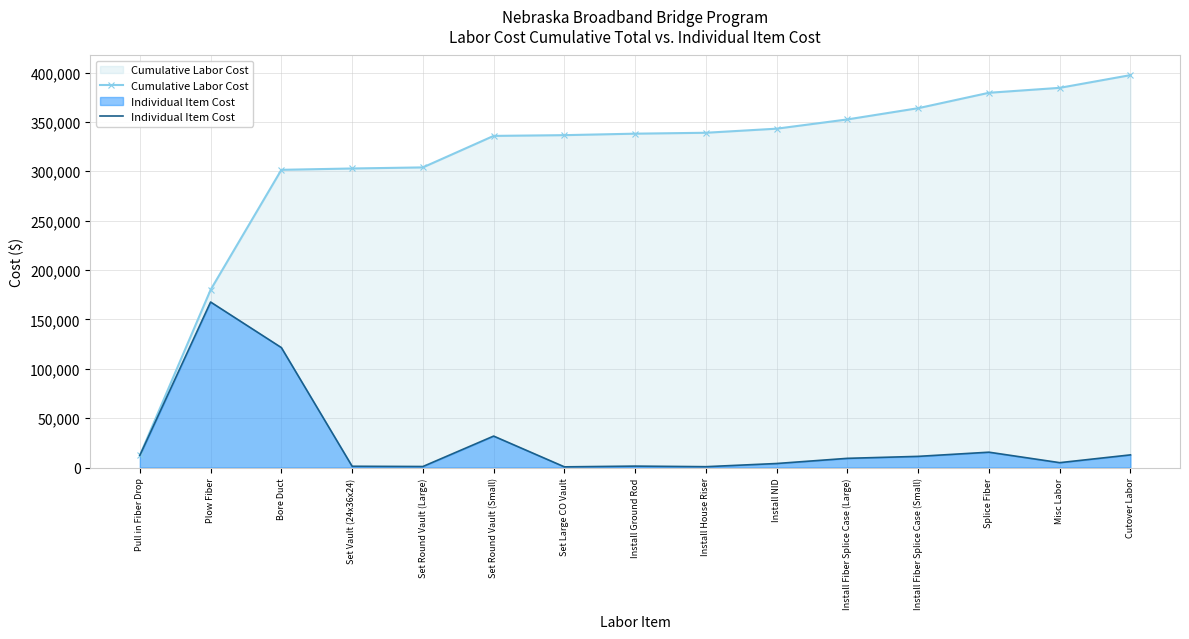

Is it true that Individual Item Cost equals 1350 at Set Vault (24x36x24)?

True